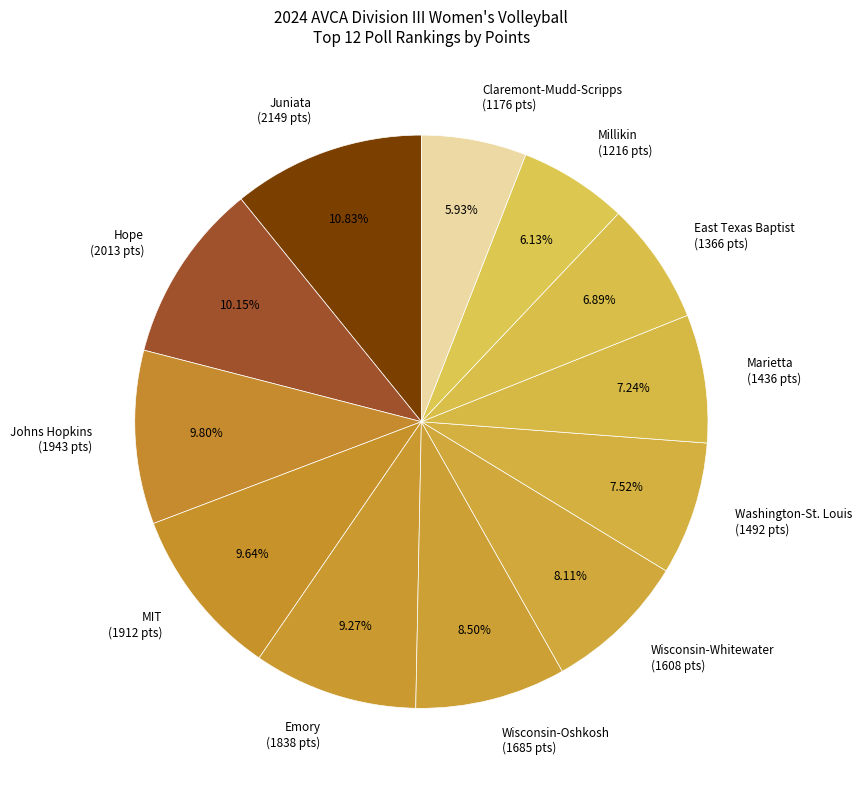

How many slices are in this pie chart?

12